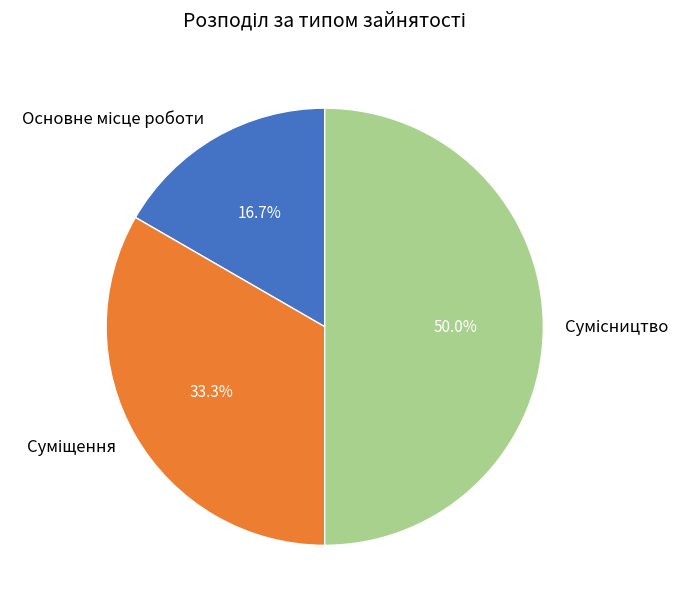

How many segments does this pie chart have?

3